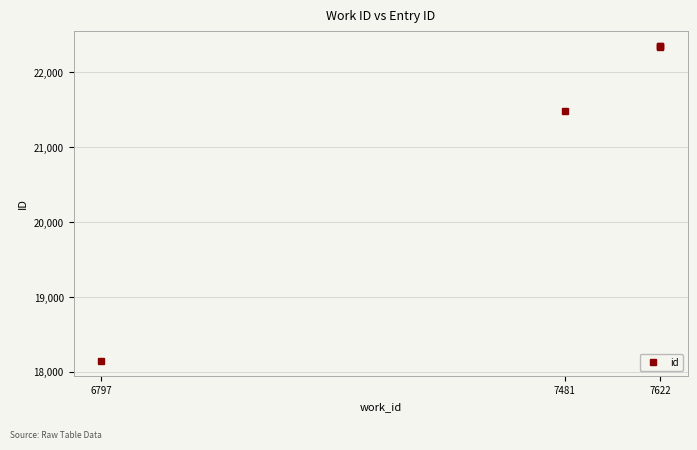

What is the difference between the maximum and minimum values?

4193